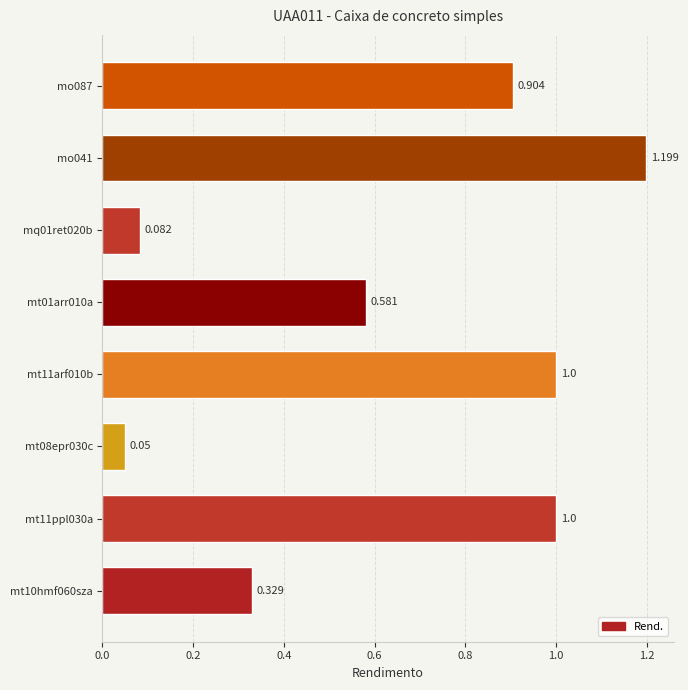

How many bars are there in total?

8